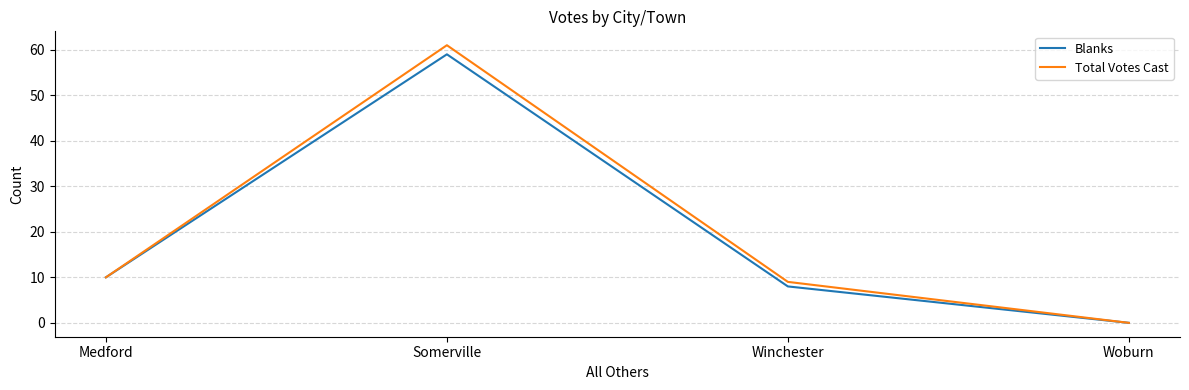

How many values in the Blanks series are below 10?

2